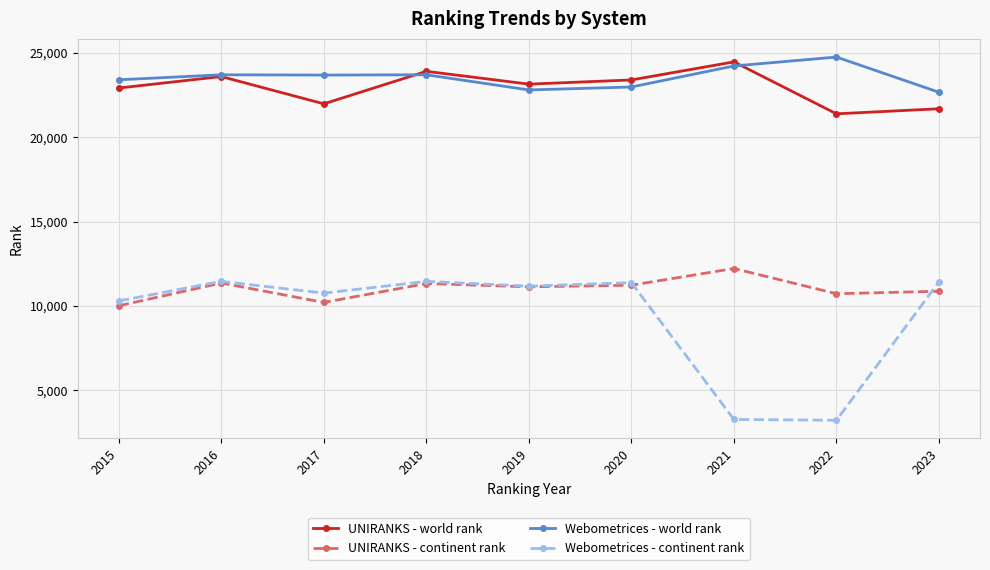

At which category does the chart reach its peak across all series?

2022